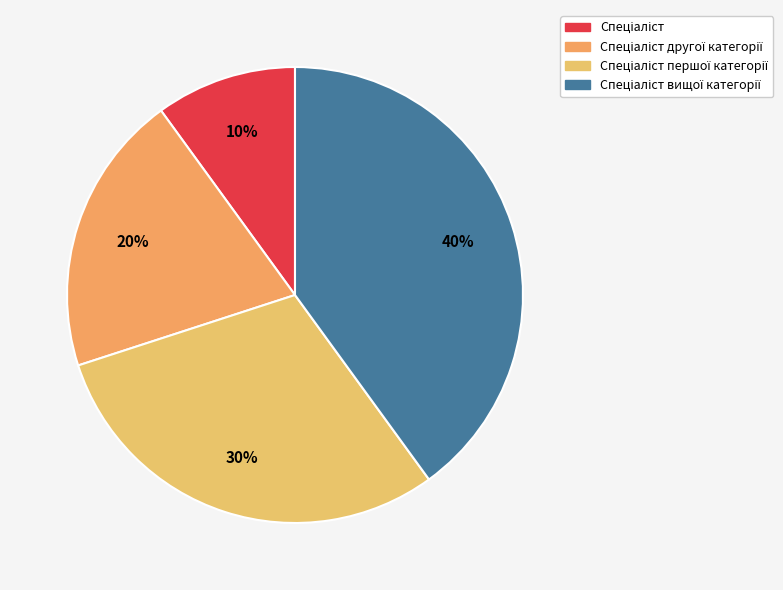

How many slices are in this pie chart?

4